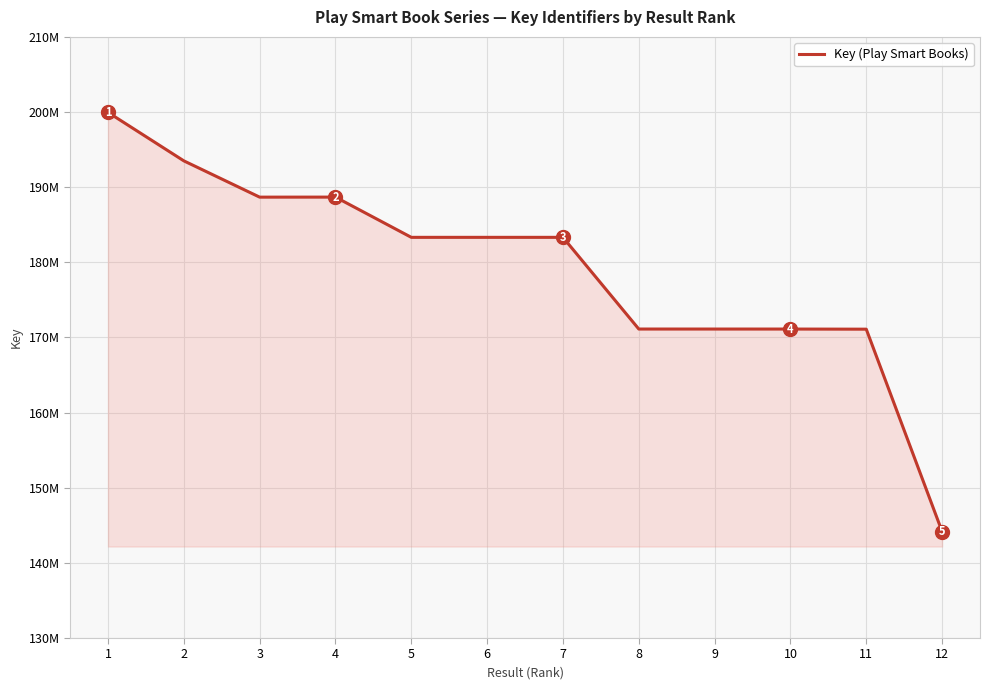

Reading left to right, list all the values displayed in this chart.

199954373	193502128	188673449	188677975	183323403	183322851	183323057	171120698	171119935	171118895	171102277	144175683